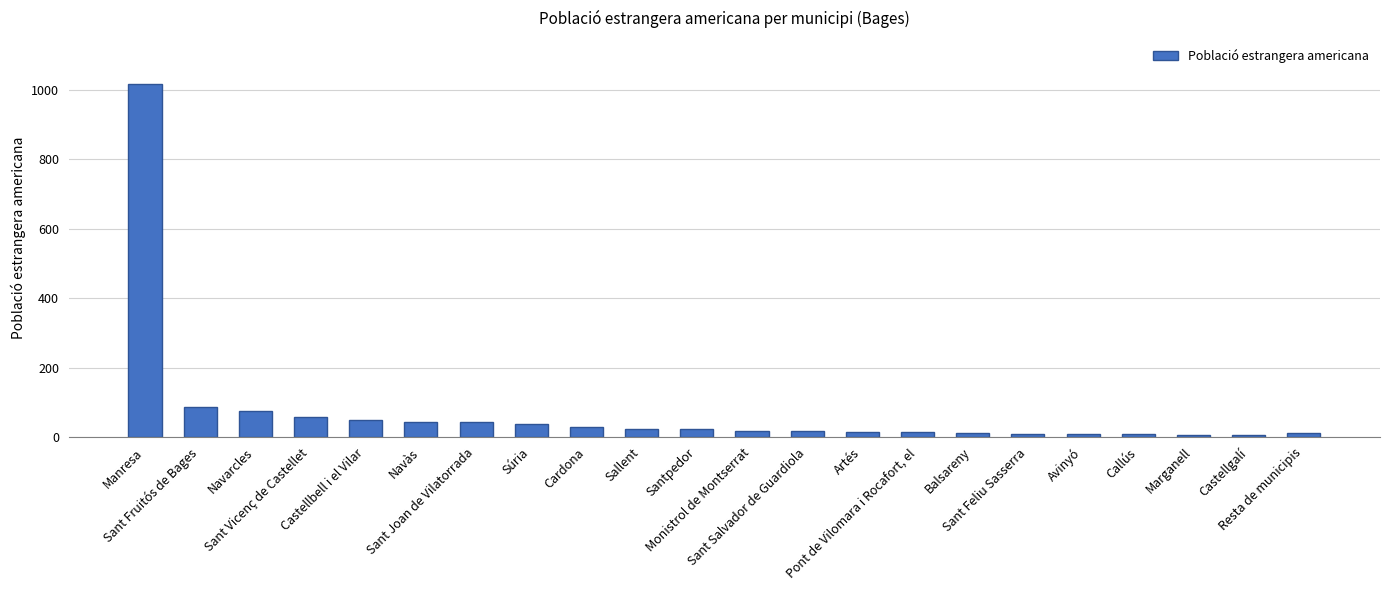

What is the maximum value shown in the chart?

1018